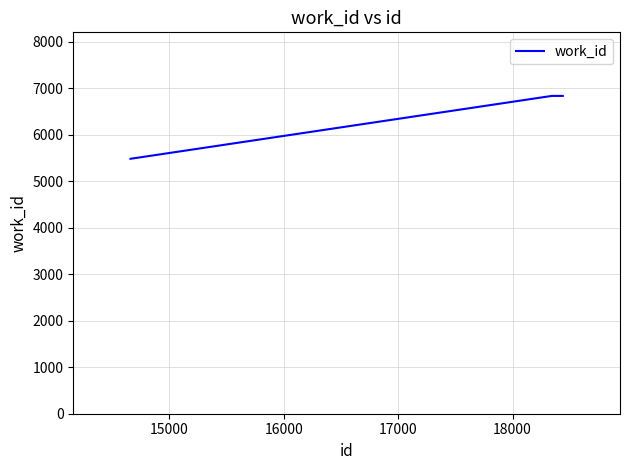

What is the sum of all values?

19147